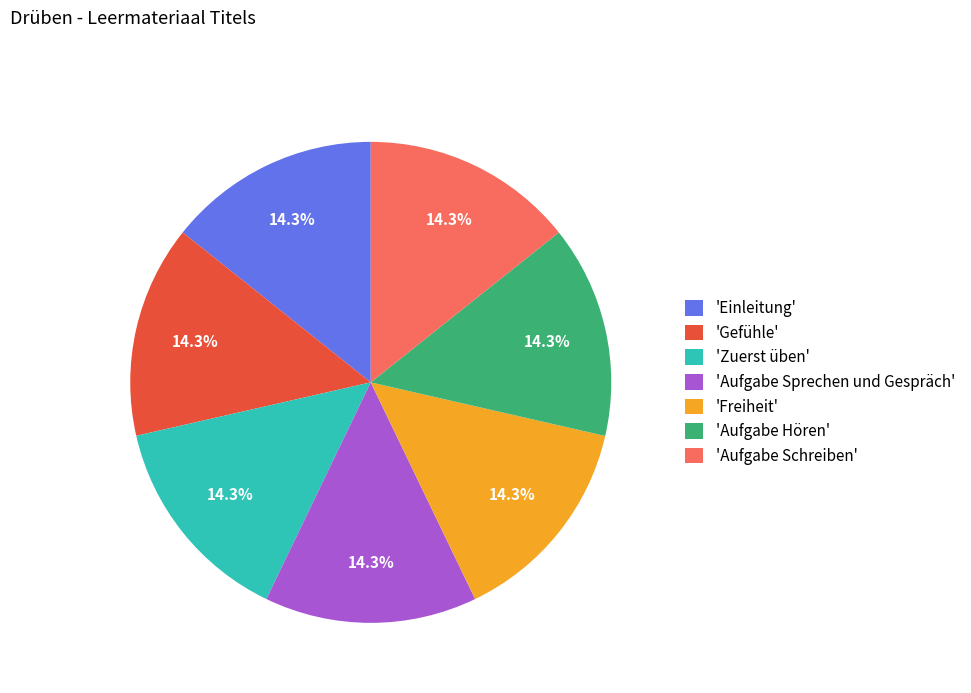

Does any single category account for the majority?

No